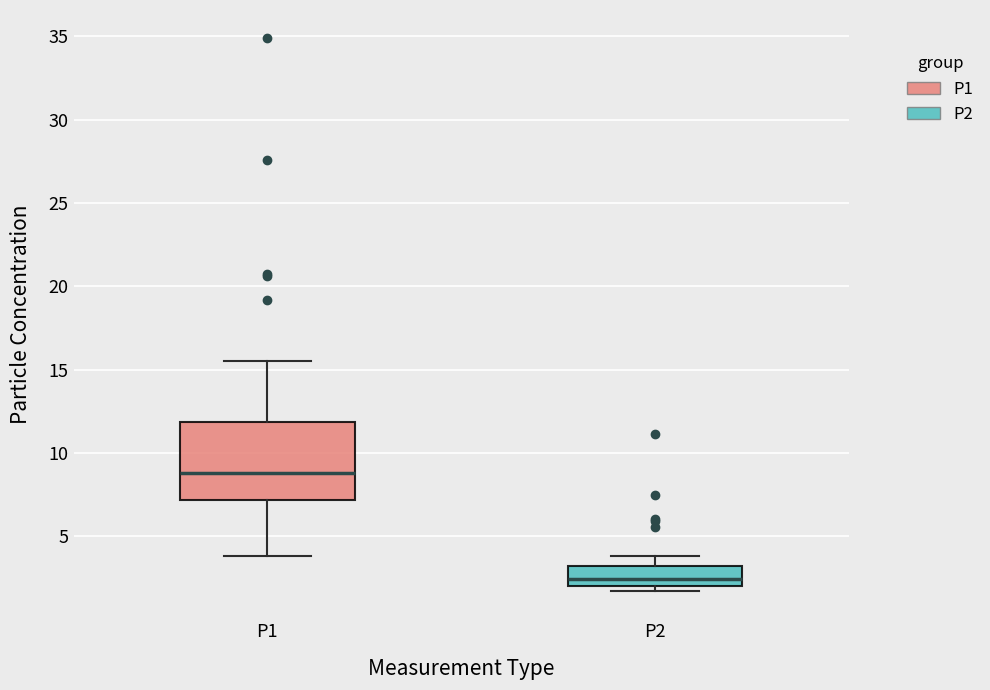

Where does the median line of the box for P2 sit on the y-axis? The values are not printed on the chart, so give them approximately, as read against the axis.

2.5